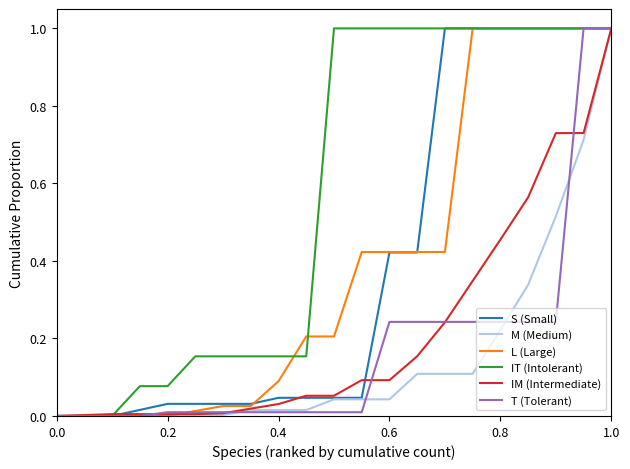

Which series has the largest total across all categories?

IT (Intolerant)